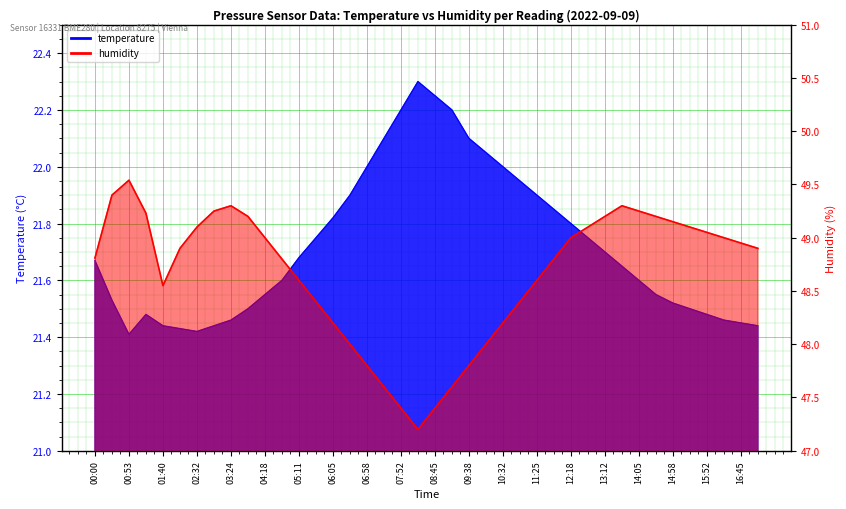

How many interior local valleys does the humidity series have?

2